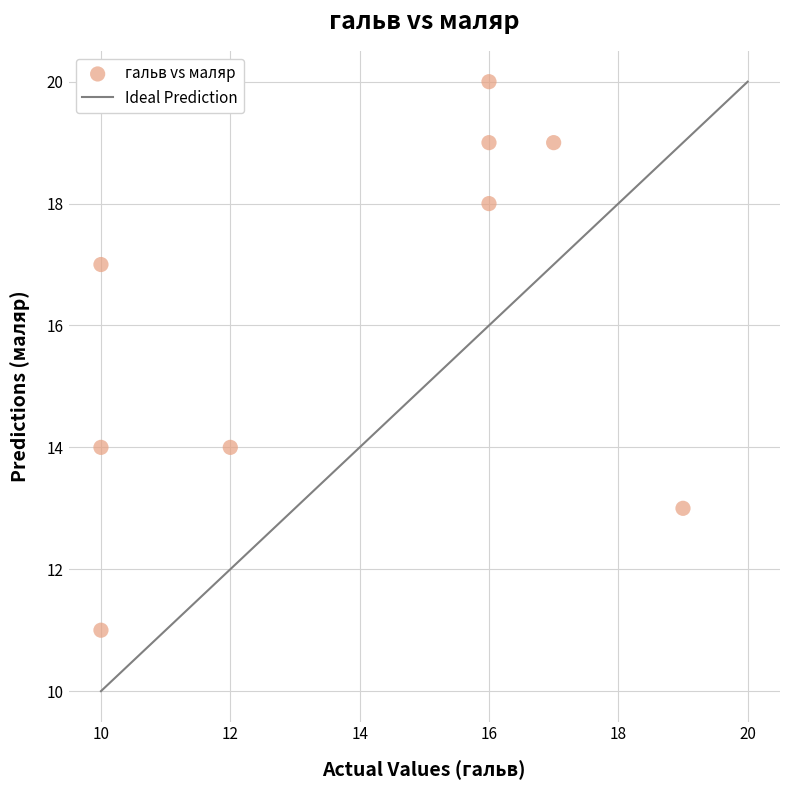

What is the average X value?

14